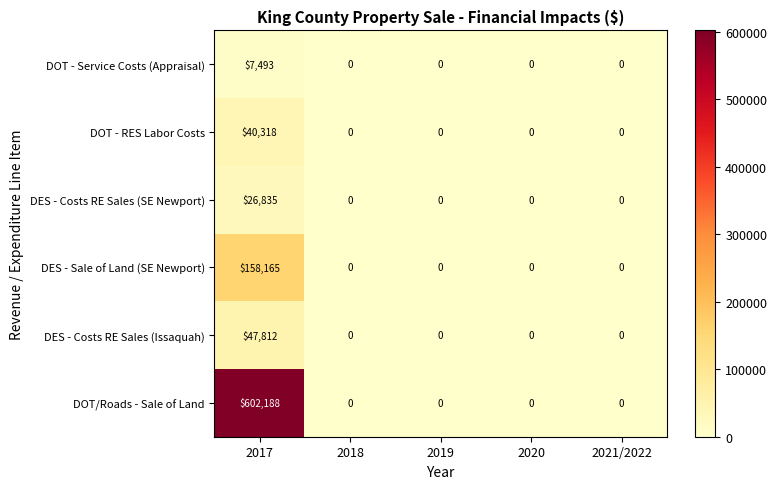

At how many categories does at least one series exceed 43230?

1